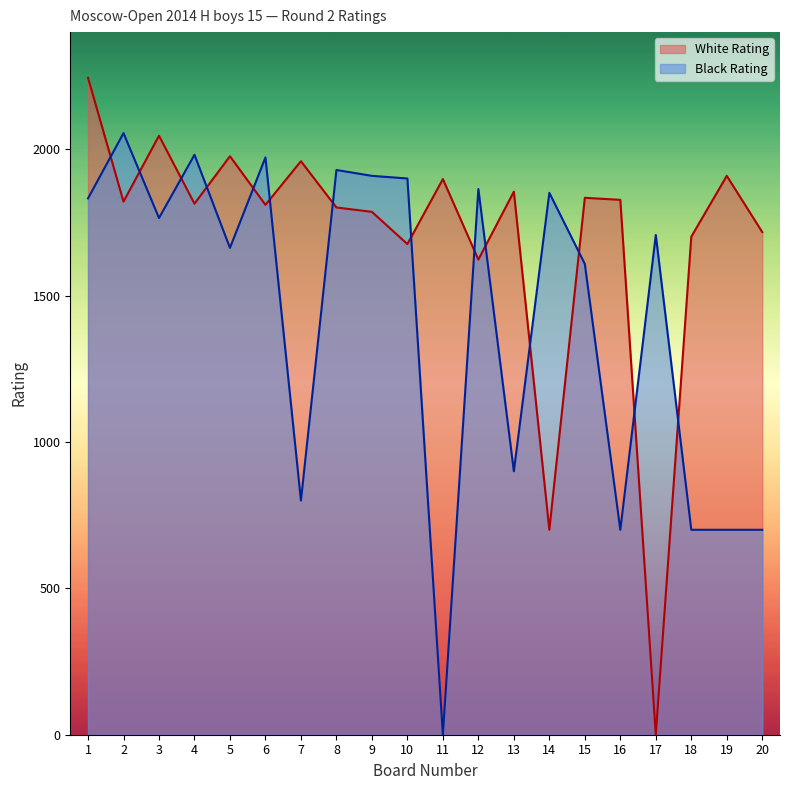

Where is the first local minimum for White Rating?

2